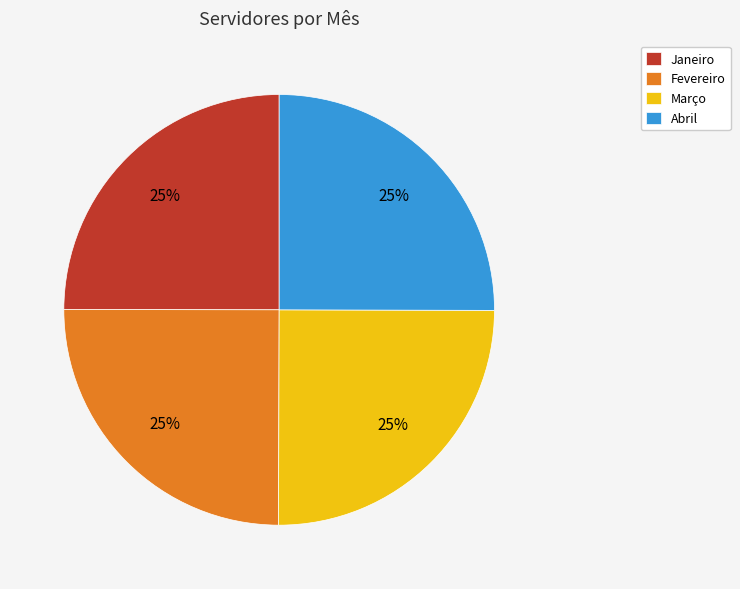

The Abril slice represents 17% of the pie. True or false?

False